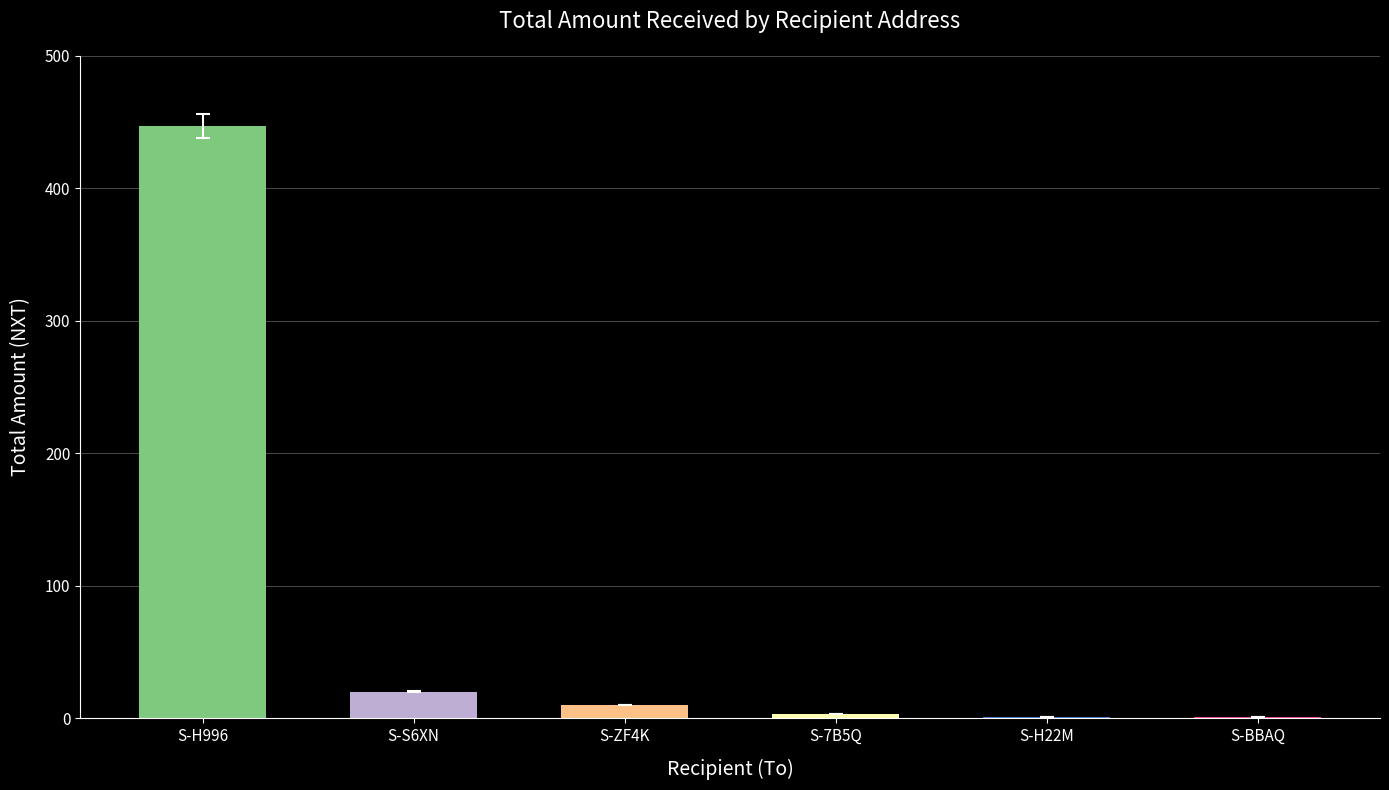

Does the chart contain any negative values?

No